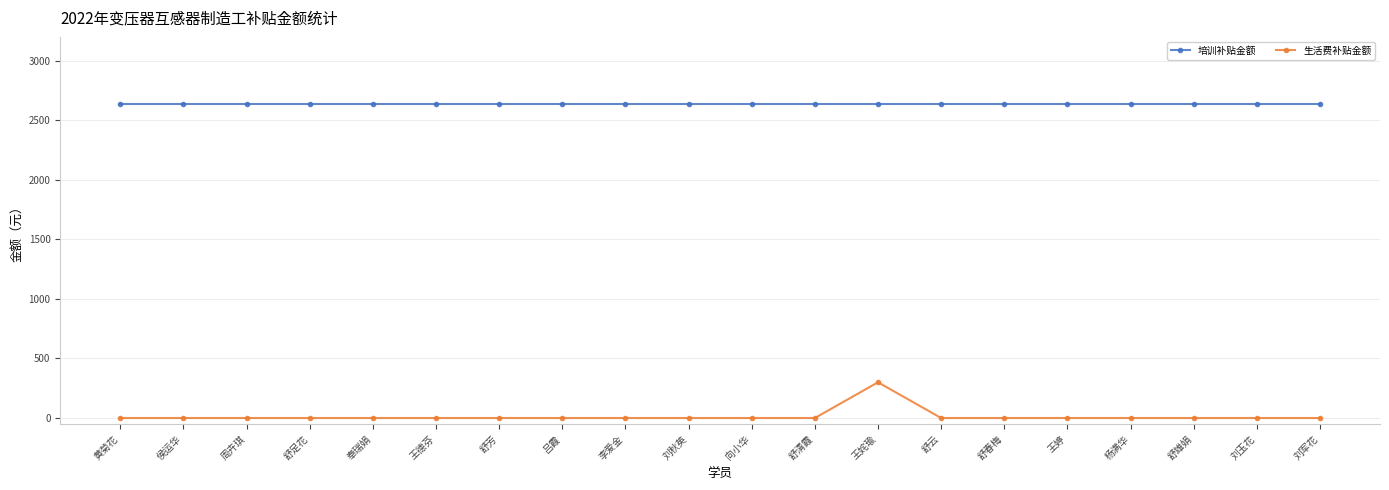

List the series in order of their peak value, highest first.

培训补贴金额, 生活费补贴金额